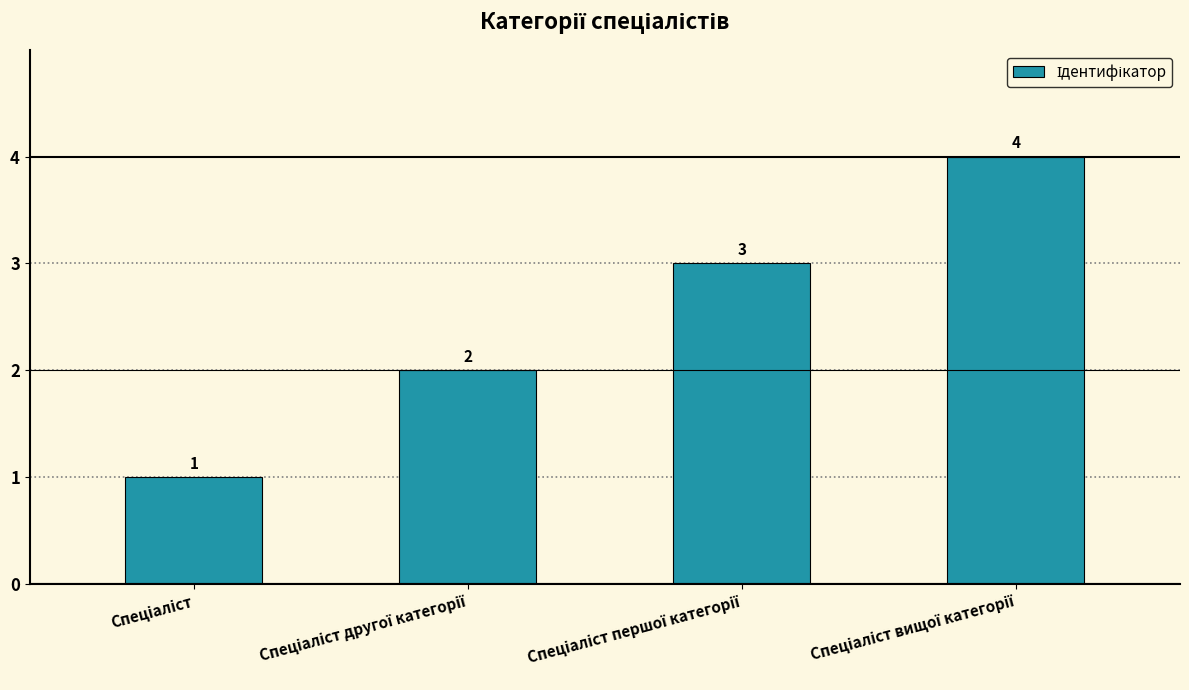

How many values are between 2 and 4?

3